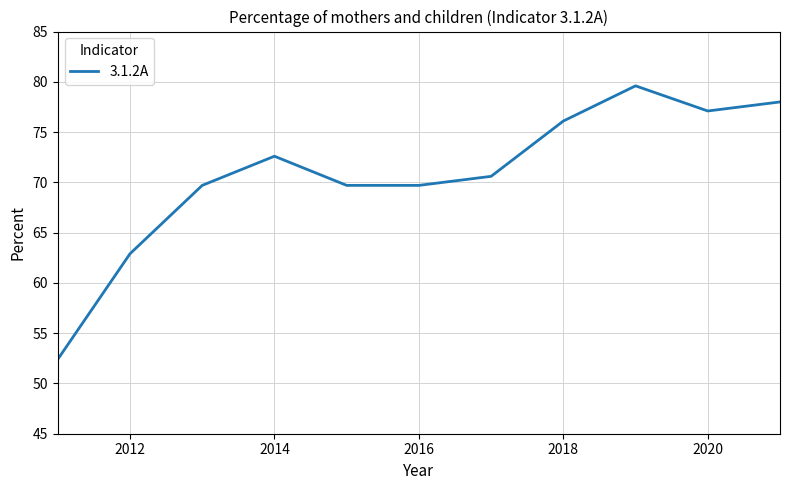

What is the difference between the maximum and minimum values?

27.2